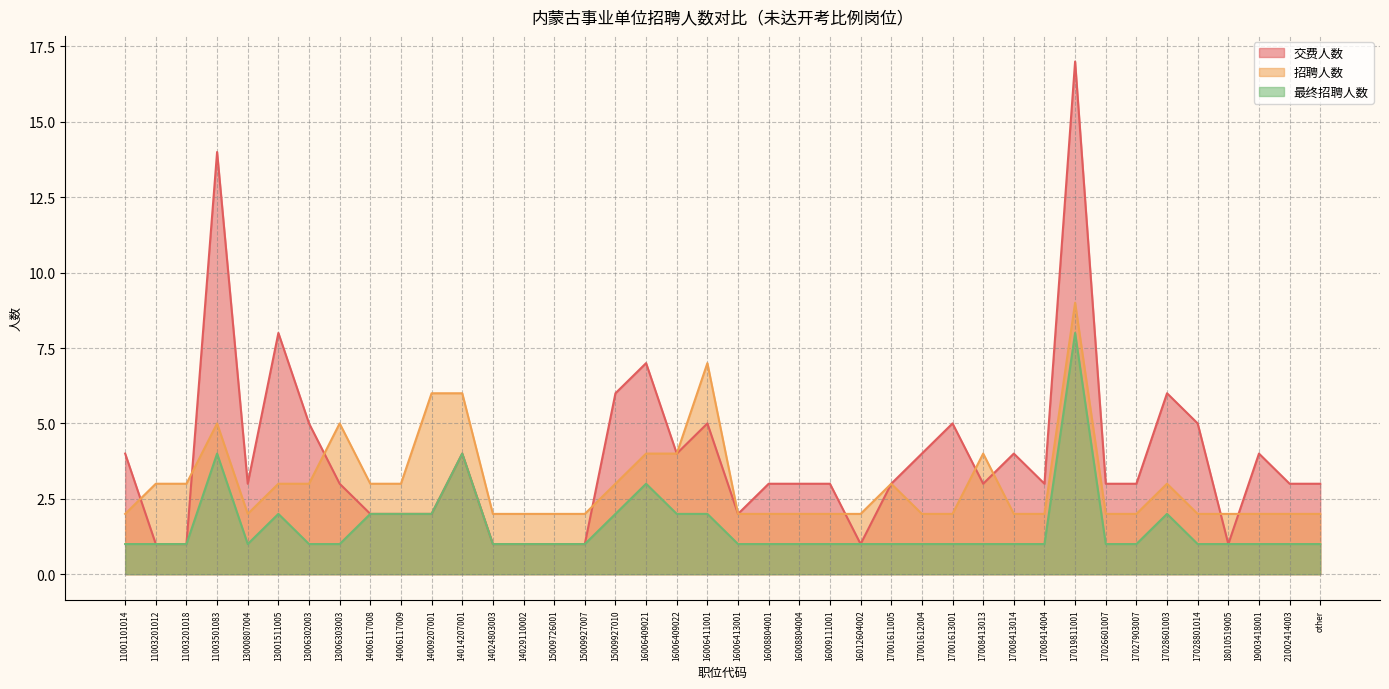

List the labels in order of 最终招聘人数 value, smallest first.

11001101014, 11003201012, 11003201018, 13000807004, 13006302003, 13006303003, 14024803003, 14029110002, 15009726001, 15009927007, 16006413001, 16008804001, 16008804004, 16009111001, 16012604002, 17001611005, 17001612004, 17001613001, 17008413013, 17008413014, 17008414004, 17026601007, 17027903007, 17028801014, 18010519005, 19003418001, 21002414003, other, 13001511005, 14006117008, 14006117009, 14009207001, 15009927010, 16006409022, 16006411001, 17028601003, 16006409021, 11003501083, 14014207001, 17019811001